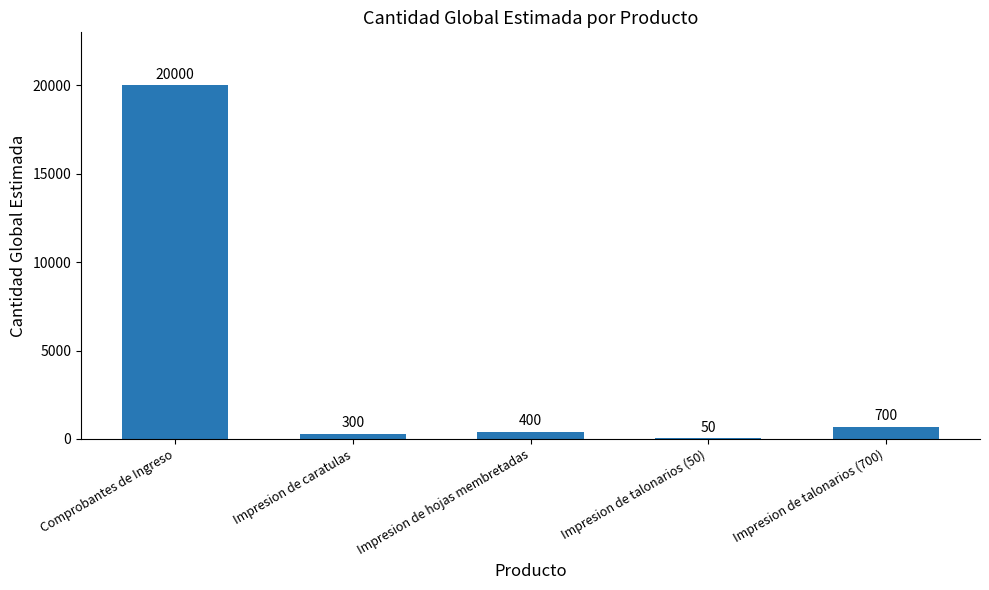

True or false: the data shows 20000 at Comprobantes de Ingreso.

True